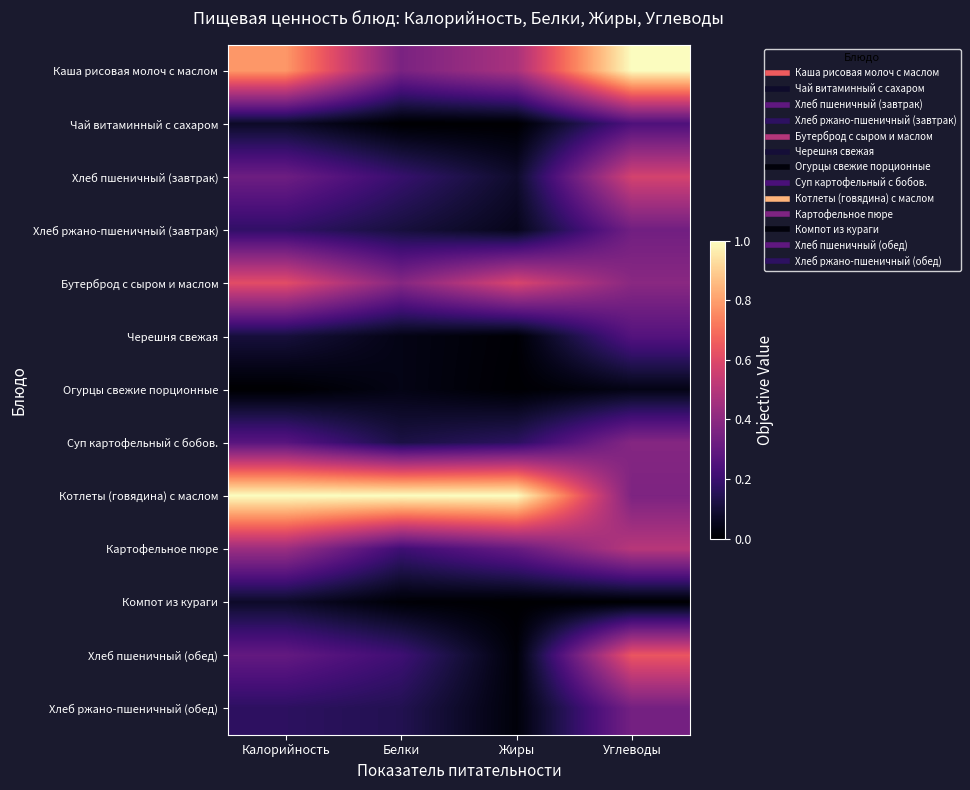

At Жиры, list the series in order from smallest to largest.

Чай витаминный с сахаром, Компот из кураги, Огурцы свежие порционные, Черешня свежая, Хлеб пшеничный (обед), Хлеб ржано-пшеничный (обед), Хлеб ржано-пшеничный (завтрак), Хлеб пшеничный (завтрак), Суп картофельный с бобов., Картофельное пюре, Каша рисовая молоч с маслом, Бутерброд с сыром и маслом, Котлеты (говядина) с маслом